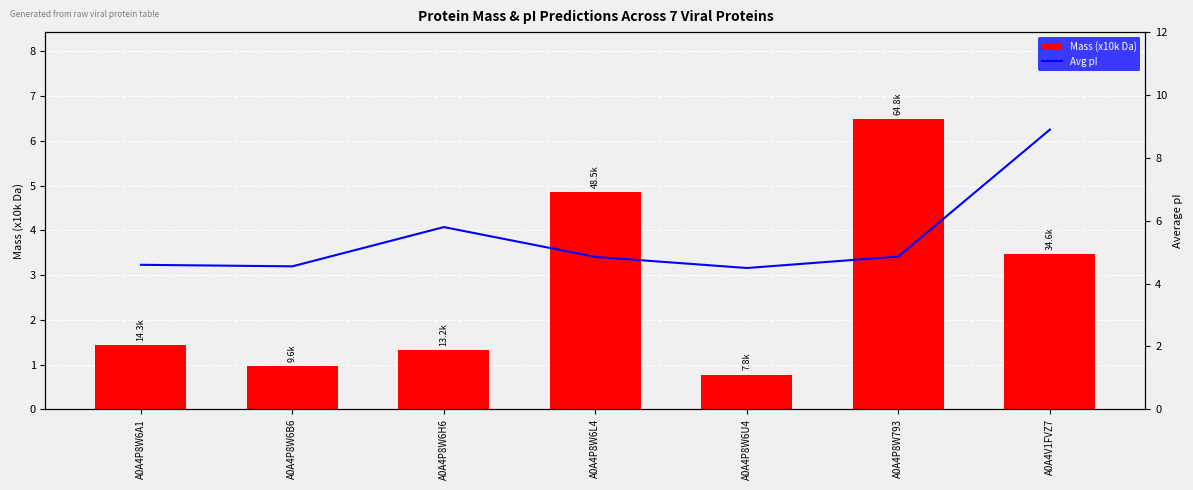

Which category has the highest value in the Avg pI series?

A0A4V1FVZ7